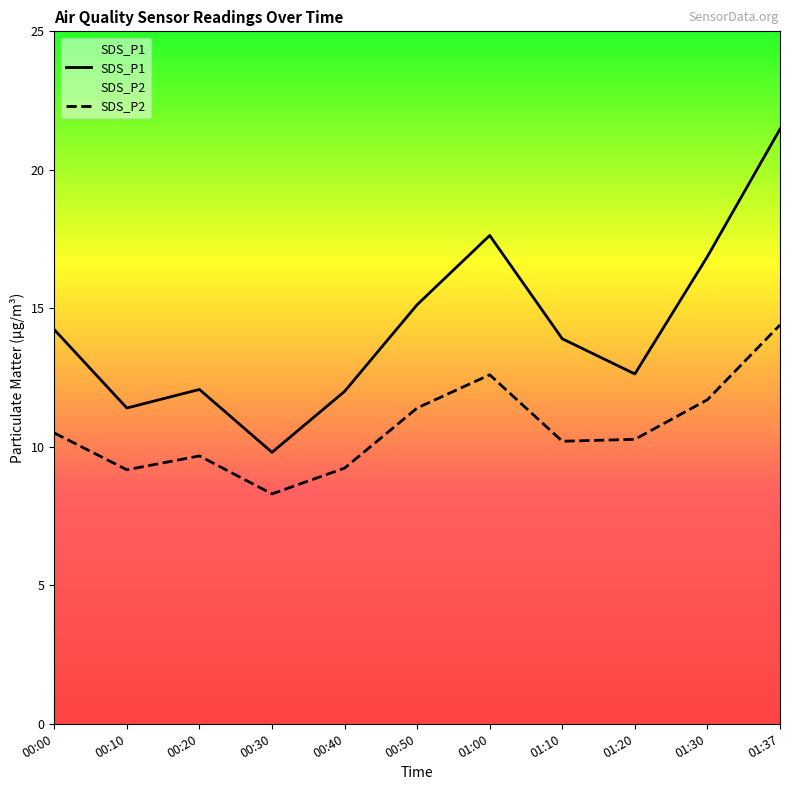

At which label does SDS_P2 first exceed 10?

00:00